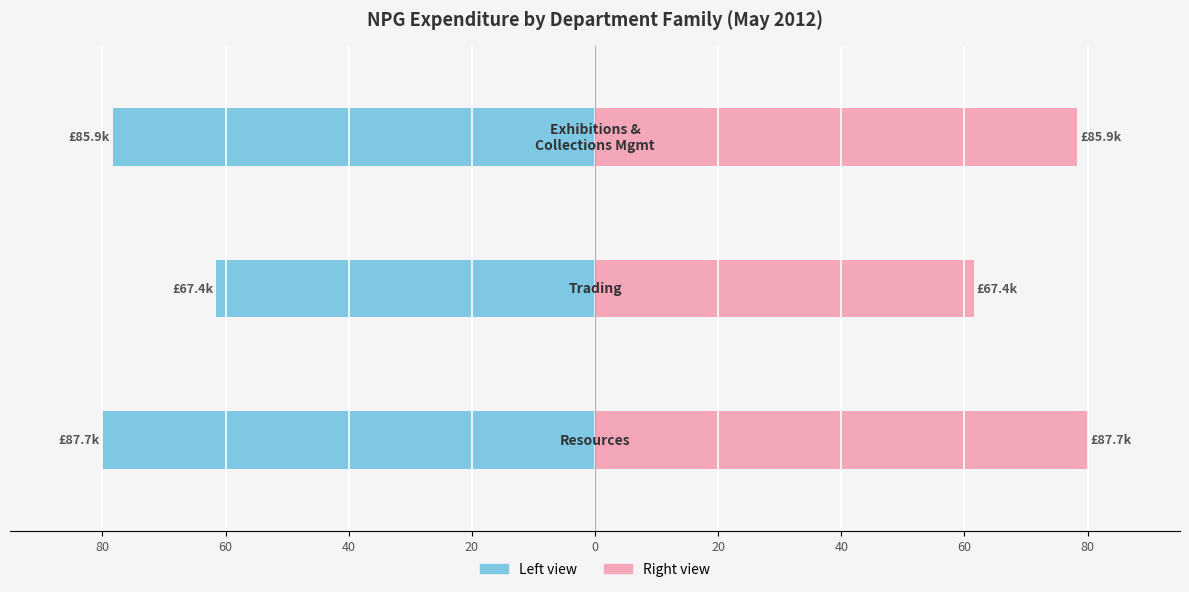

How many categories are shown in the chart?

3